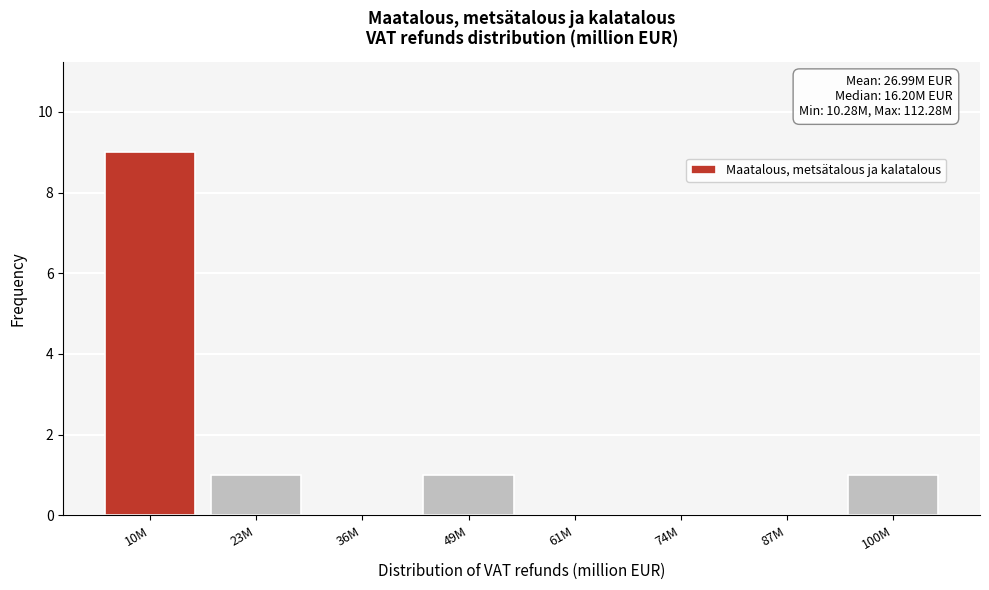

Reading right to left, transcribe all the data shown in this chart.

100M=1	87M=0	74M=0	61M=0	49M=1	36M=0	23M=1	10M=9